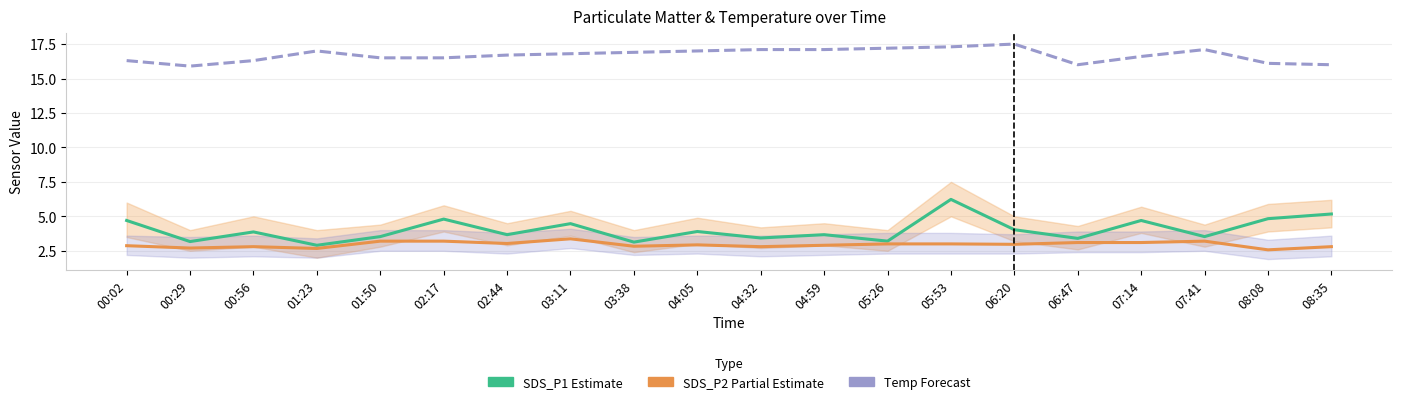

Which has a higher value, 06:47 or 02:17?

02:17